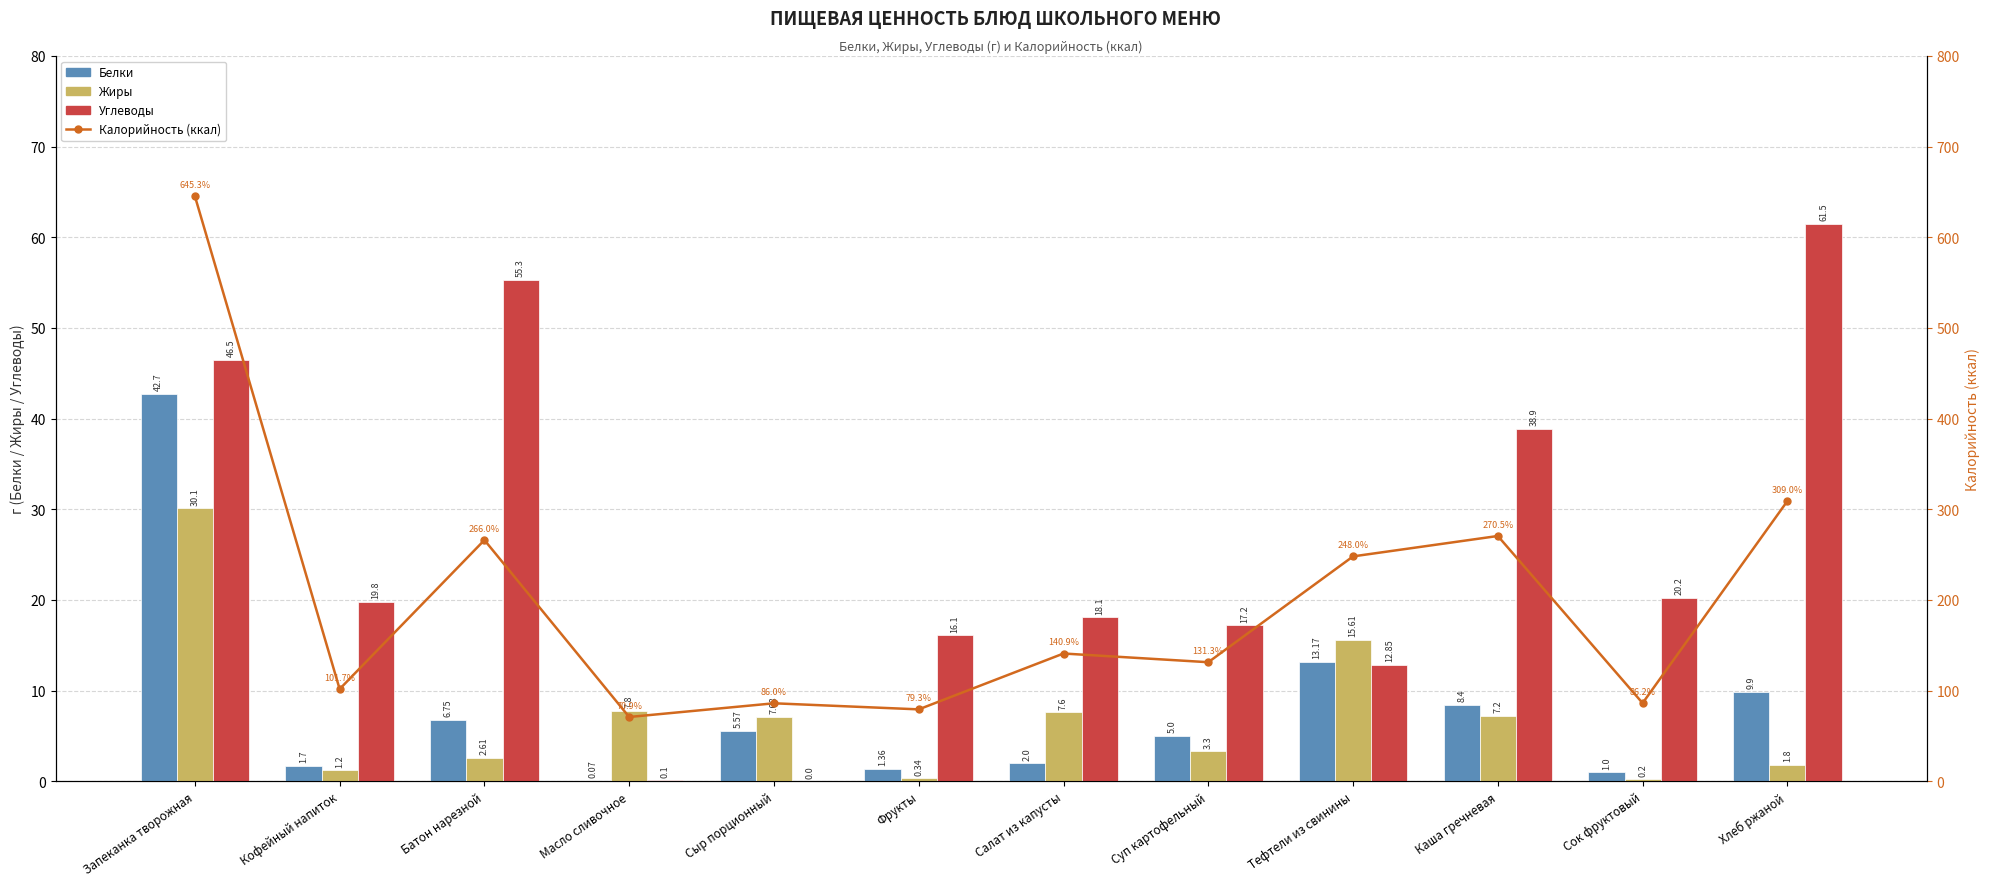

Does the chart contain any negative values?

No